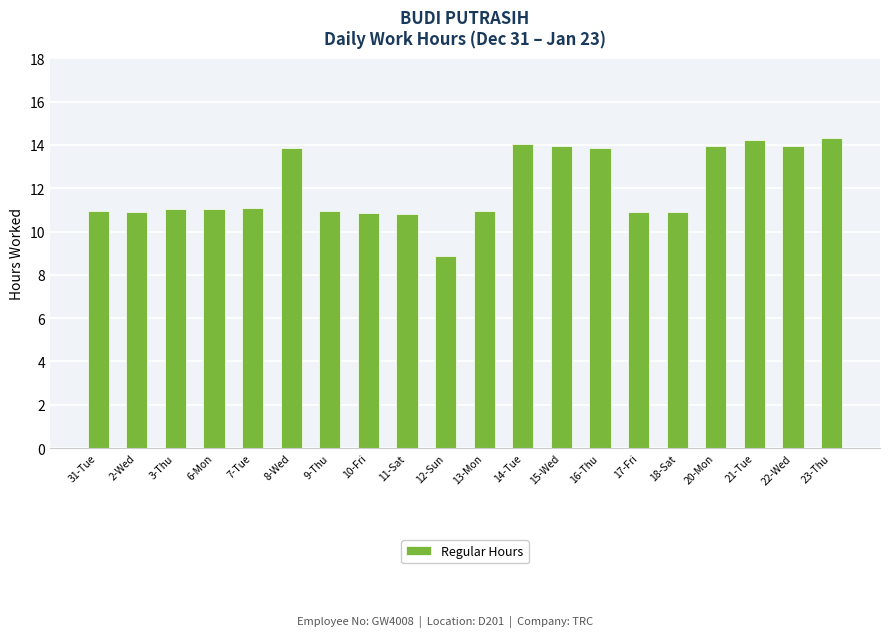

How many distinct data groups are displayed?

1